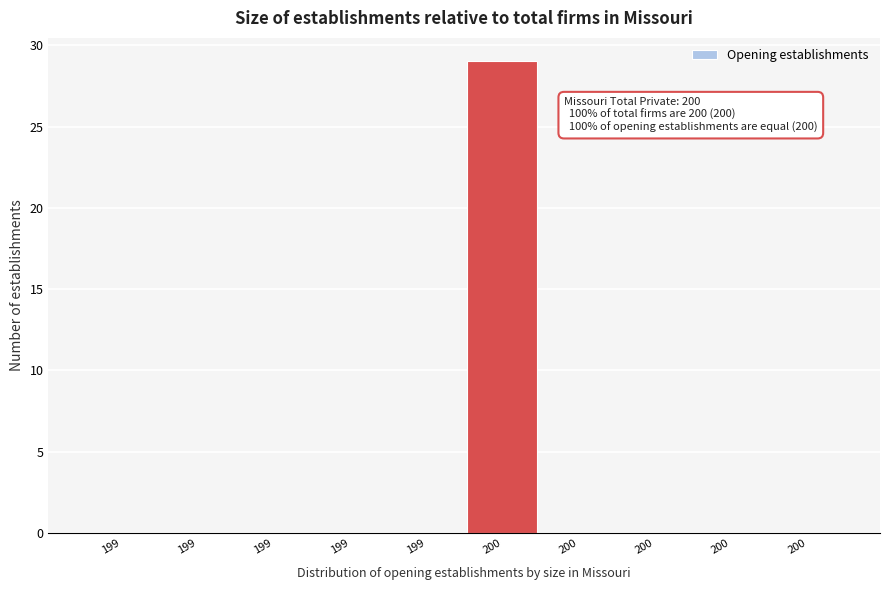

How many series are shown in this chart?

1